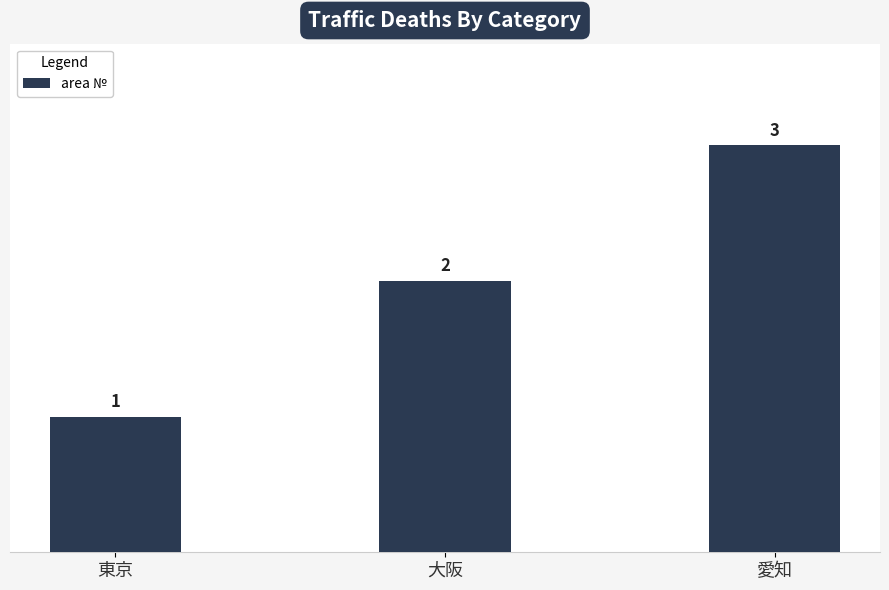

How many series are shown in this chart?

1